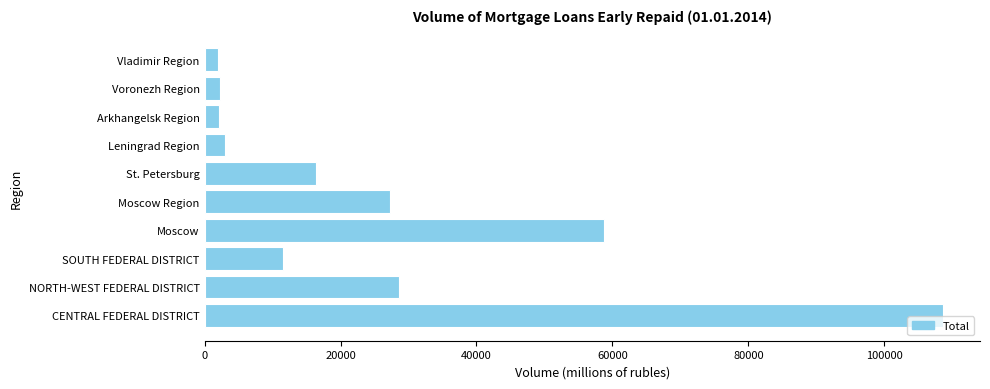

What is the change in value from NORTH-WEST FEDERAL DISTRICT to Moscow?

+30138